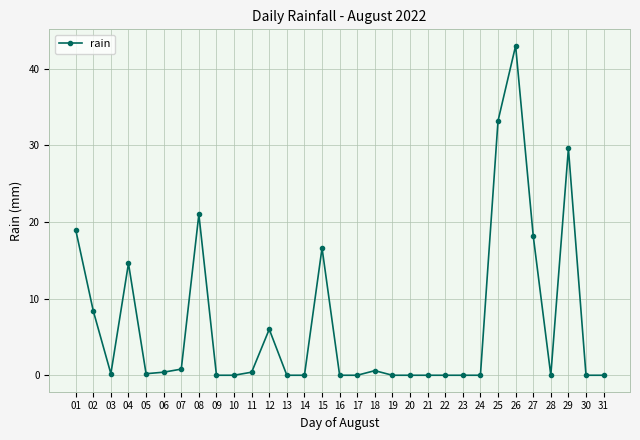

The chart shows a value of 0.0 at 17. True or false?

True